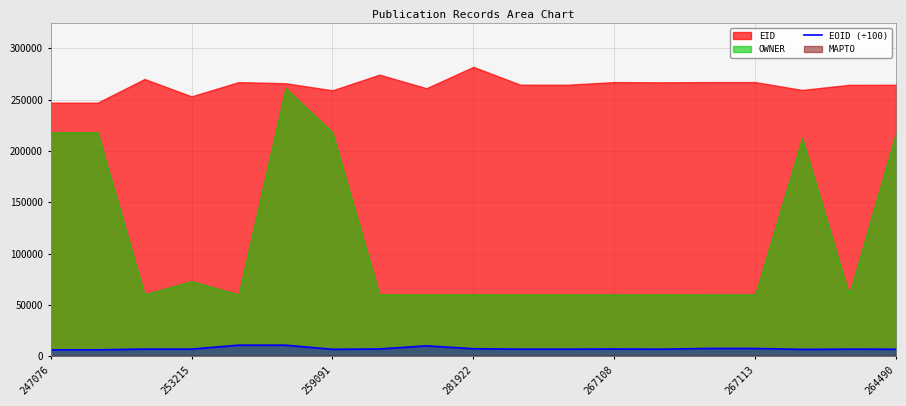

What is the highest value of the EOID (÷100) series?

10896.4